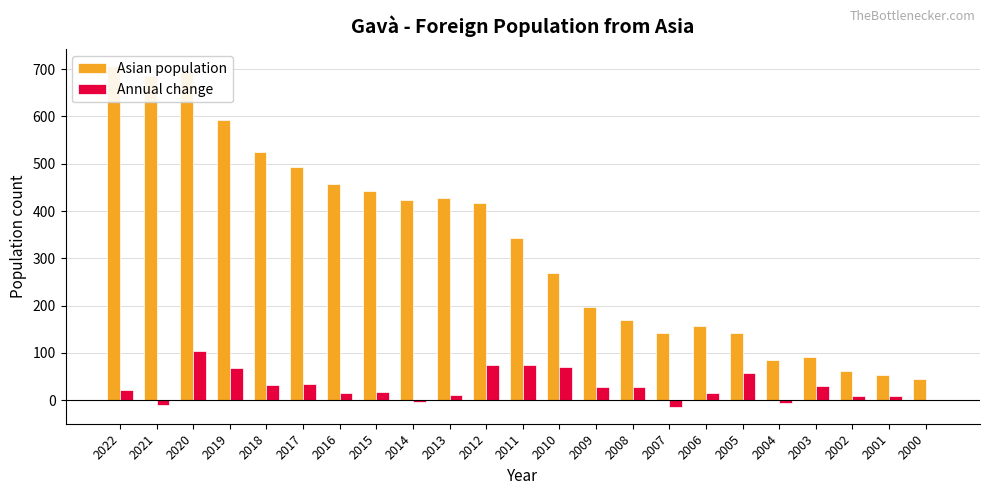

What is the total value across all series at 2001?

61